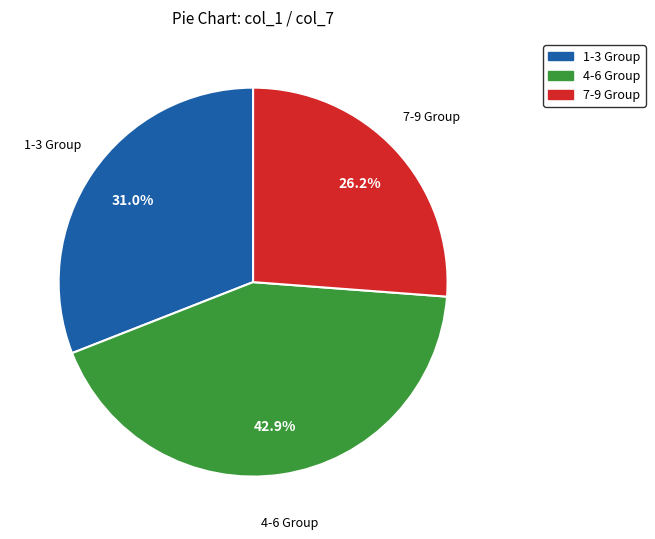

Is there a majority slice in this chart?

No